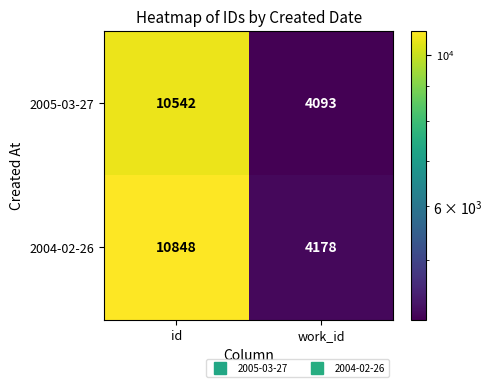

The 2005-03-27 series shows 10542 at id. True or false?

True